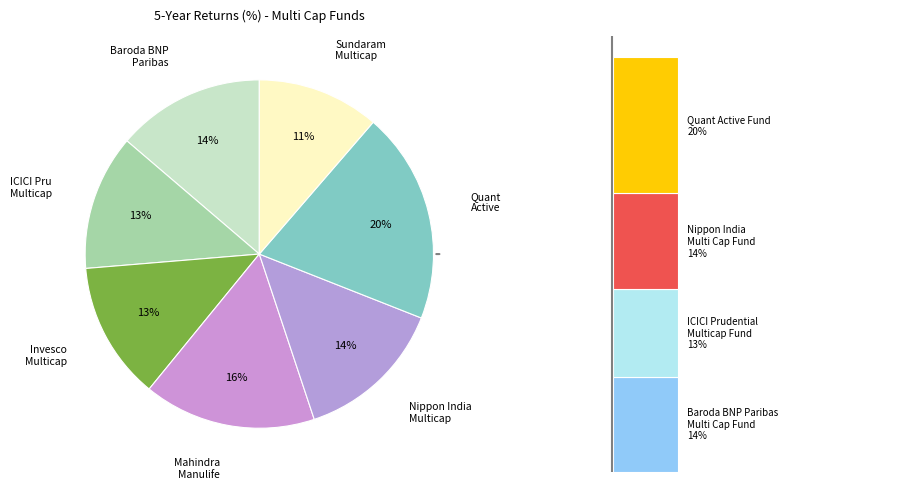

To the nearest percent, what is the average slice percentage?

14%